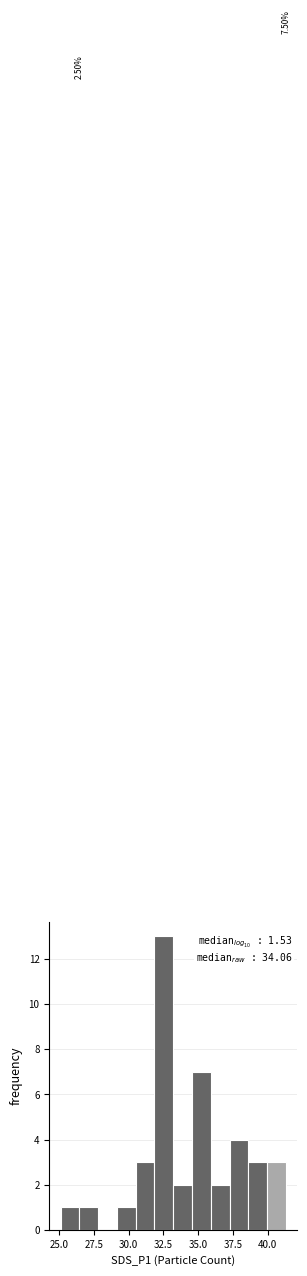

Read against the x-axis, roughly where is the centre of the tallest bar?

32.5